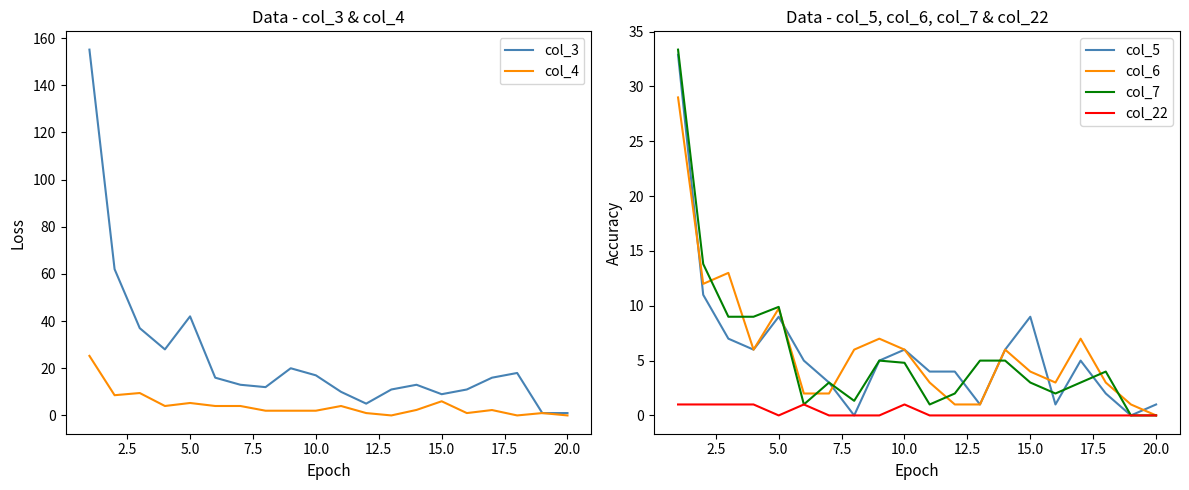

What is the sum of all col_3 values?

497.1